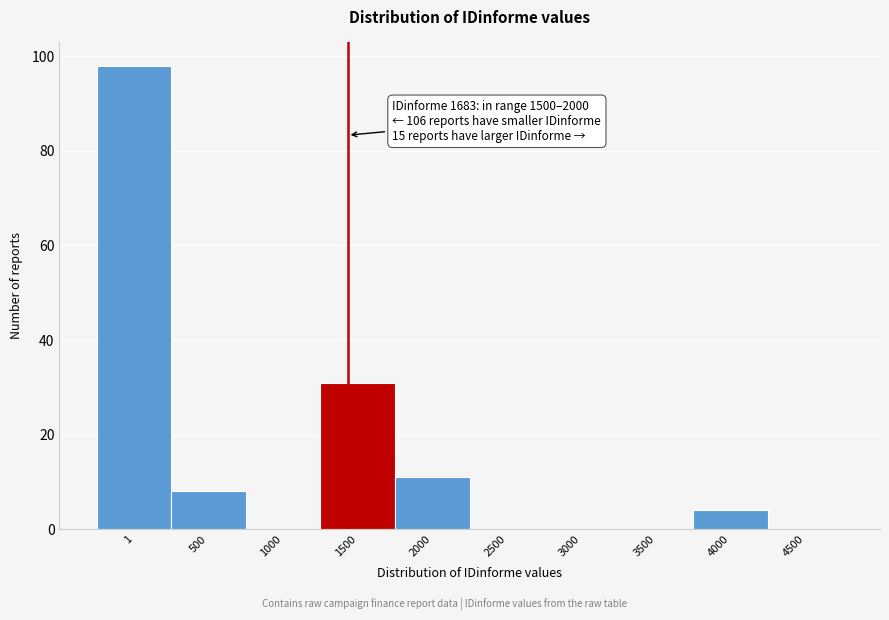

Reading right to left, what are all the values shown in this chart?

4500=0	4000=4	3500=0	3000=0	2500=0	2000=11	1500=31	1000=0	500=8	1=98